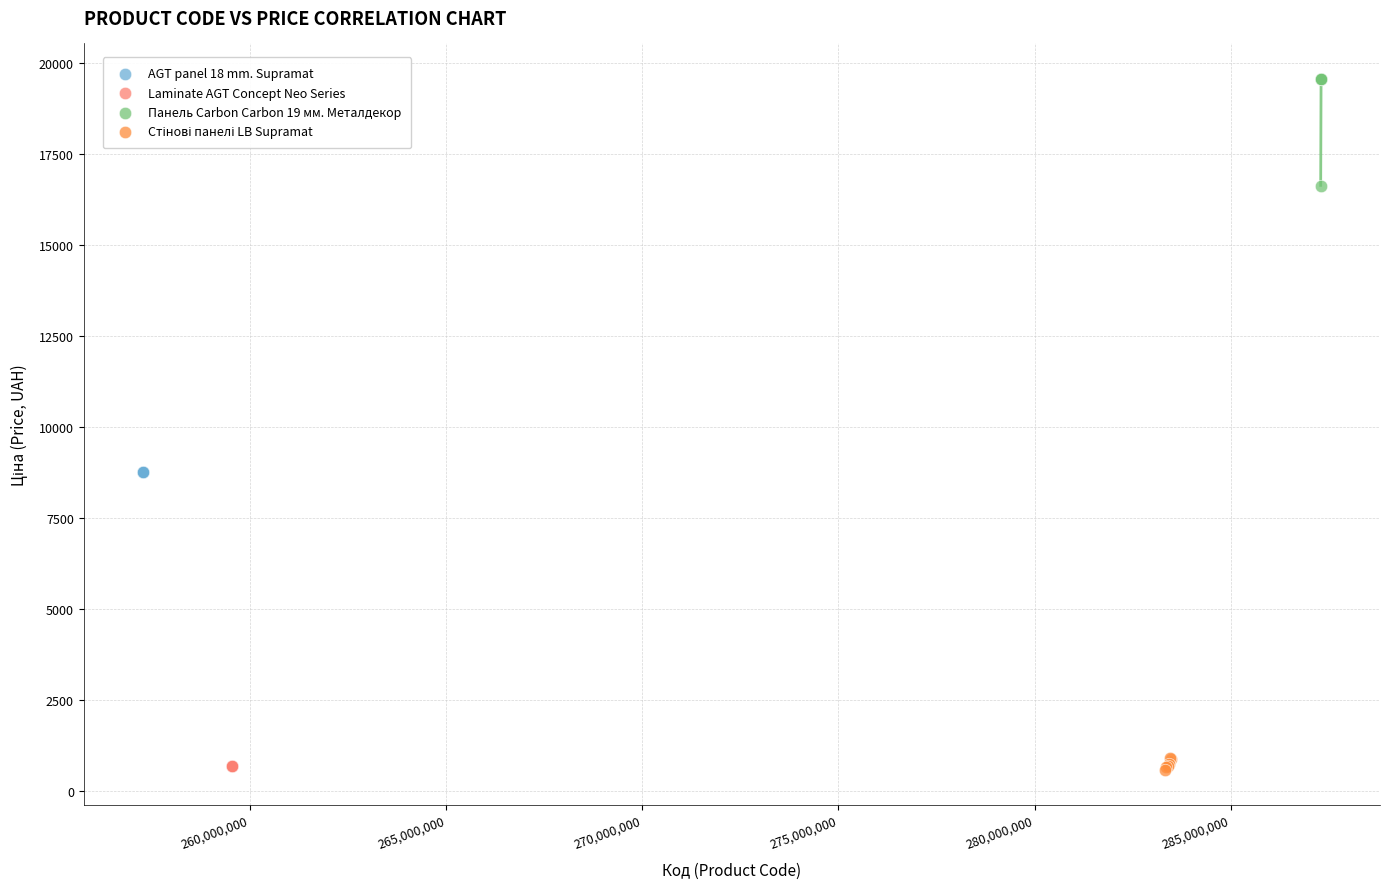

Which series contains the highest Y value?

Панель Carbon Carbon 19 мм. Металдекор